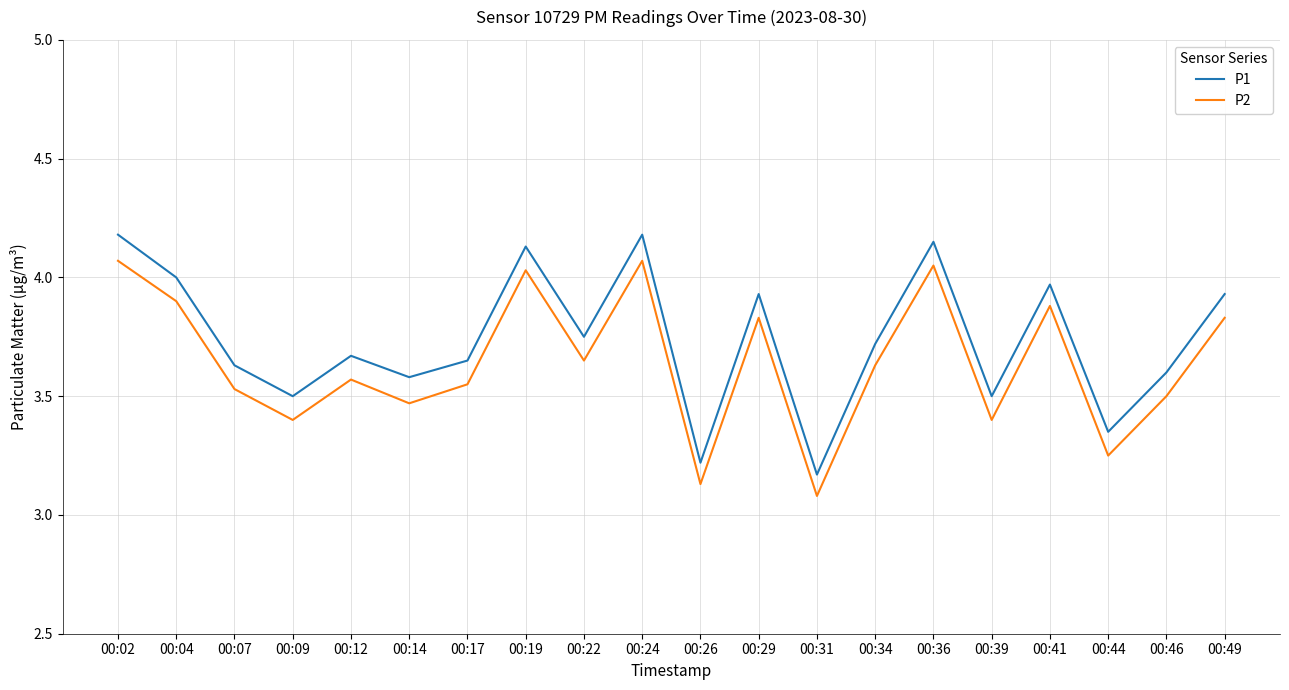

Which series has the widest spread of values?

P1